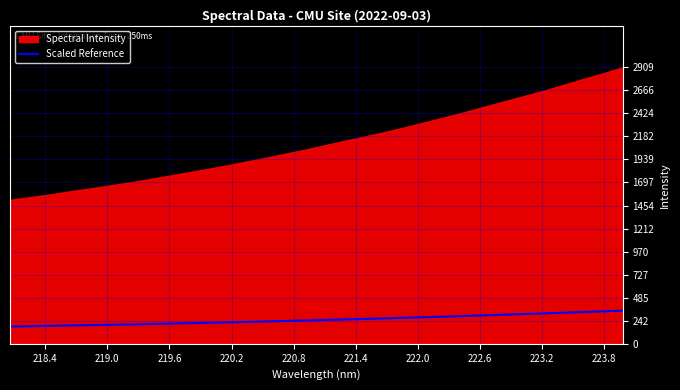

What is the minimum value for Scaled Reference?

181.6